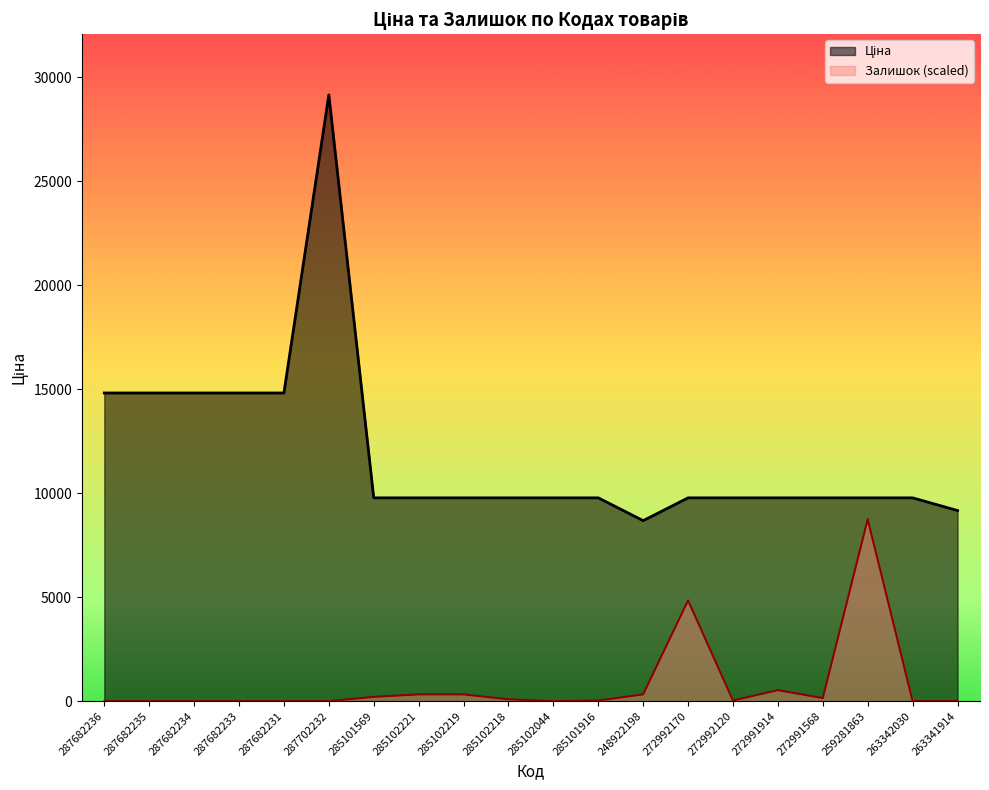

Where is Ціна nearest to the value 18915?

287682236